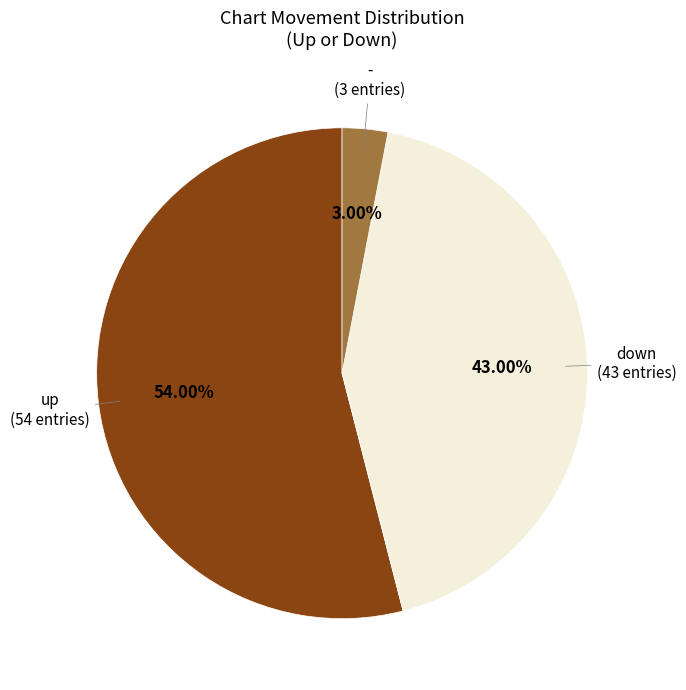

To the nearest percent, what is the difference between the largest and smallest slice percentages?

51%